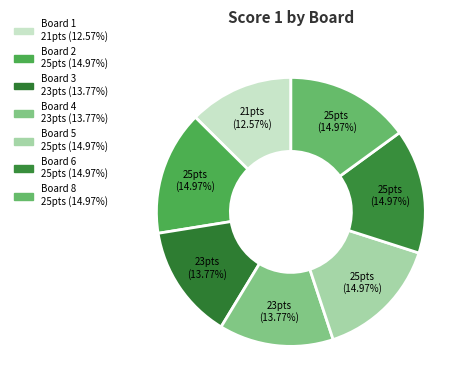

Count the number of slices in the pie.

7